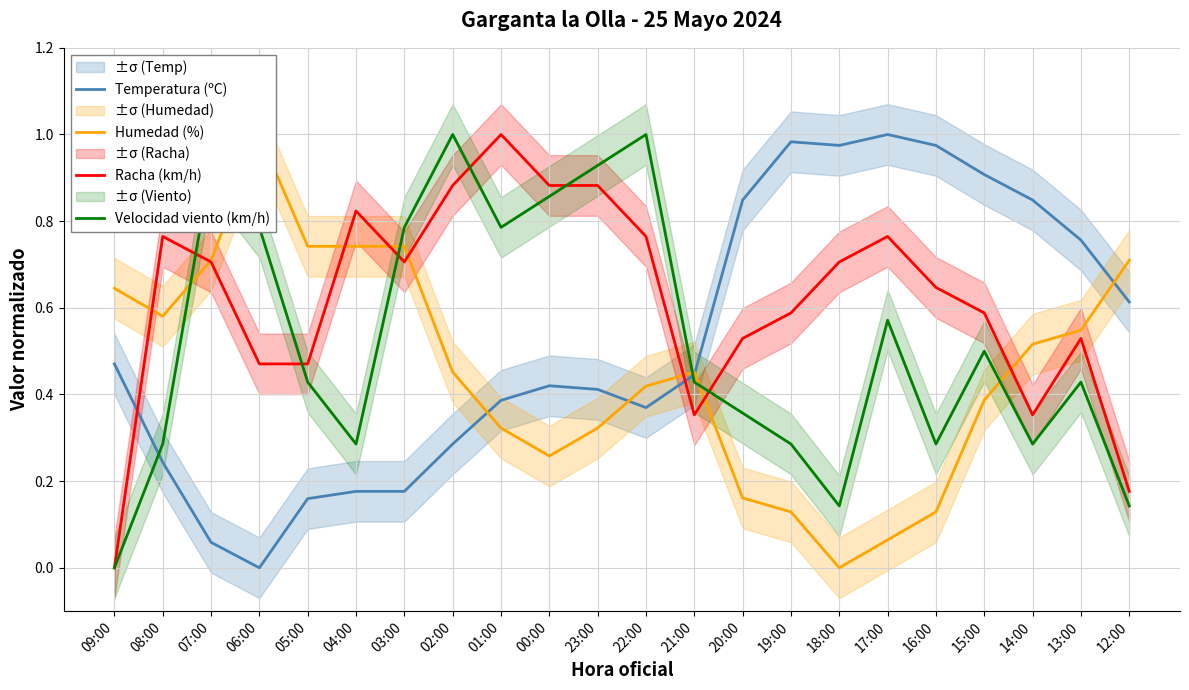

Reading left to right, list all the values displayed in this chart.

Temperatura (ºC): 0.5	0.2	0.1	0.0	0.2	0.2	0.2	0.3	0.4	0.4	0.4	0.4	0.4	0.8	1.0	1.0	1.0	1.0	0.9	0.8	0.8	0.6
Humedad (%): 0.6	0.6	0.7	1.0	0.7	0.7	0.7	0.5	0.3	0.3	0.3	0.4	0.5	0.2	0.1	0.0	0.1	0.1	0.4	0.5	0.5	0.7
Racha (km/h): 0.0	0.8	0.7	0.5	0.5	0.8	0.7	0.9	1.0	0.9	0.9	0.8	0.4	0.5	0.6	0.7	0.8	0.6	0.6	0.4	0.5	0.2
Velocidad viento (km/h): 0.0	0.3	0.9	0.8	0.4	0.3	0.8	1.0	0.8	0.9	0.9	1.0	0.4	0.4	0.3	0.1	0.6	0.3	0.5	0.3	0.4	0.1